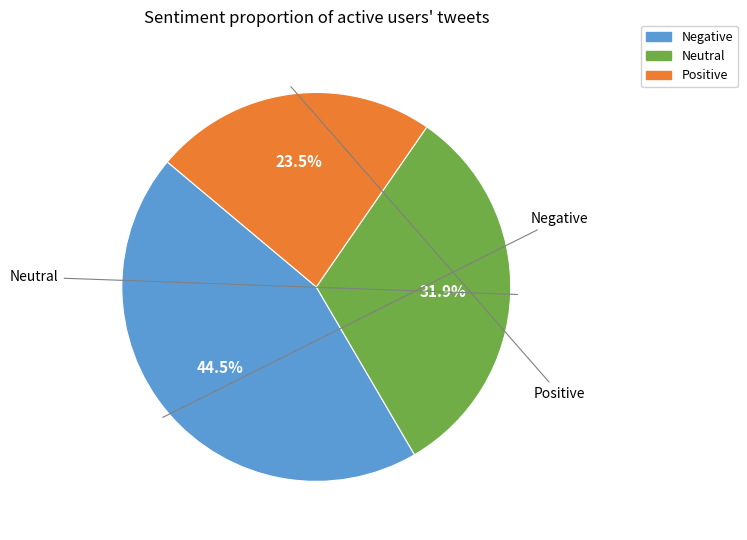

Does any single category account for the majority?

No